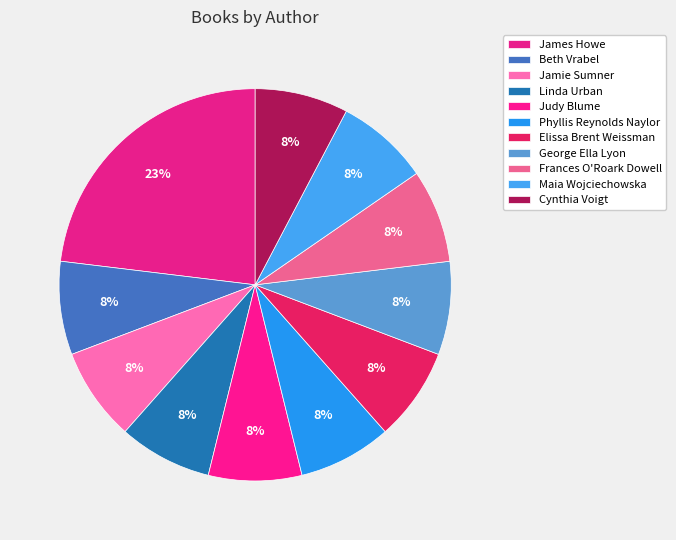

Is Frances O'Roark Dowell the majority of the pie?

No